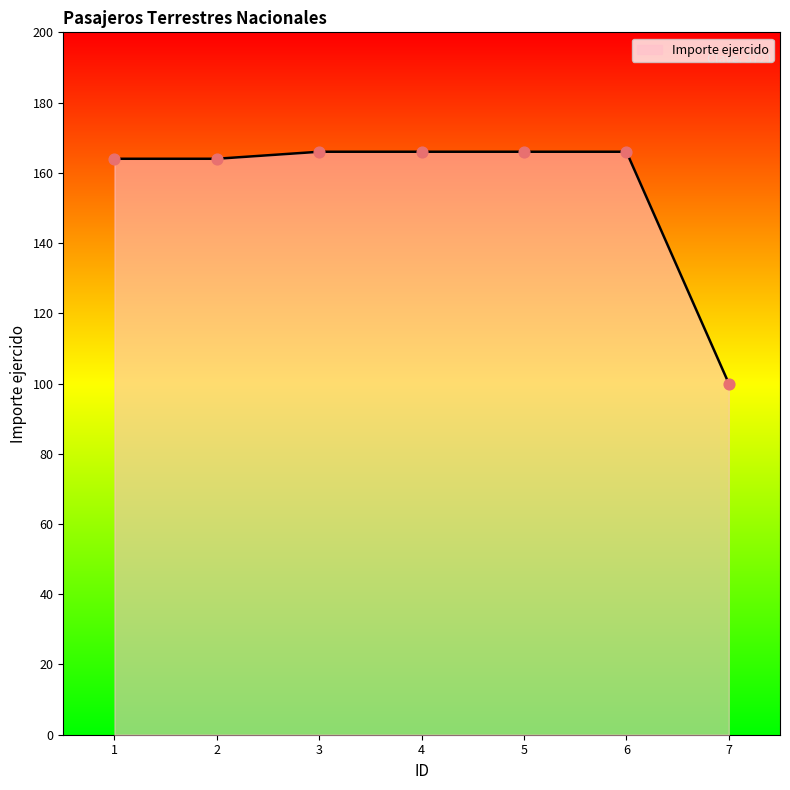

What is the change in value from 2 to 6?

+2